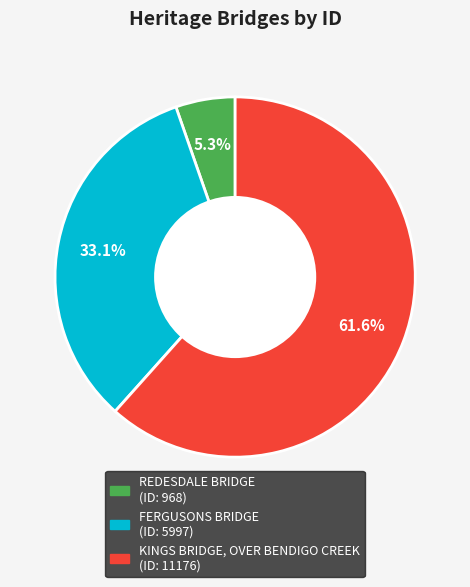

Rank the categories by value from highest to lowest.

KINGS BRIDGE, OVER BENDIGO CREEK, FERGUSONS BRIDGE, REDESDALE BRIDGE